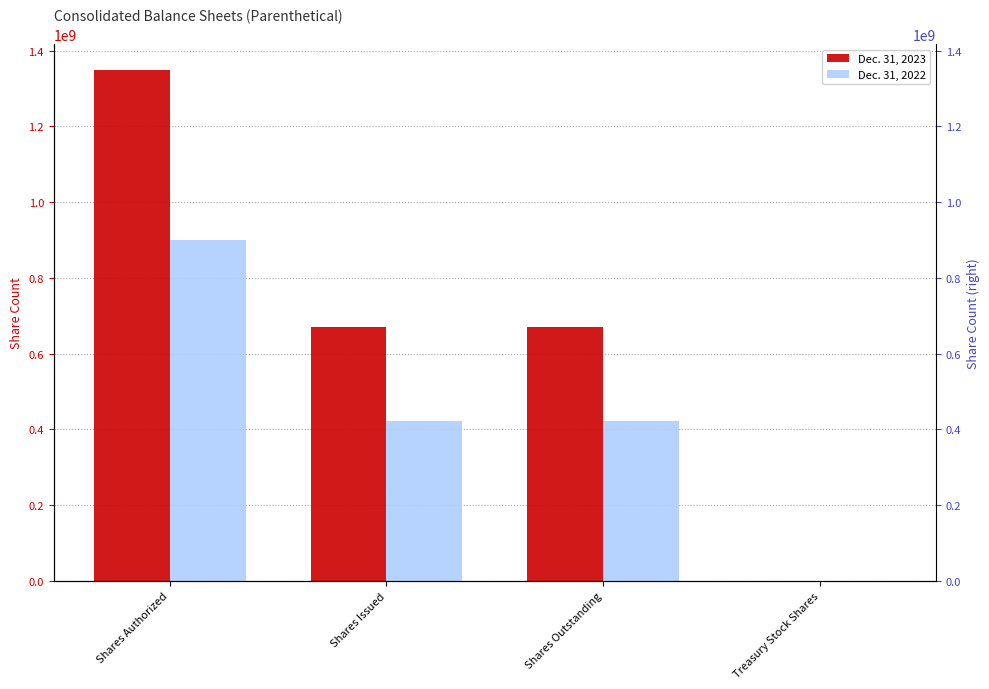

The Dec. 31, 2023 series shows 834434545 at Shares Authorized. True or false?

False